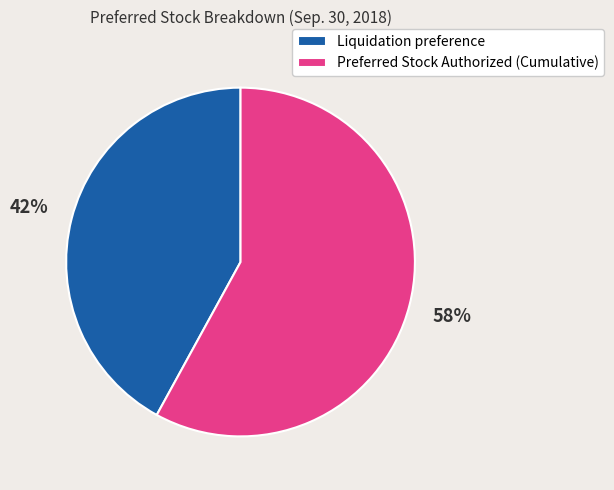

Which slice is the largest?

Preferred Stock Authorized (Cumulative)